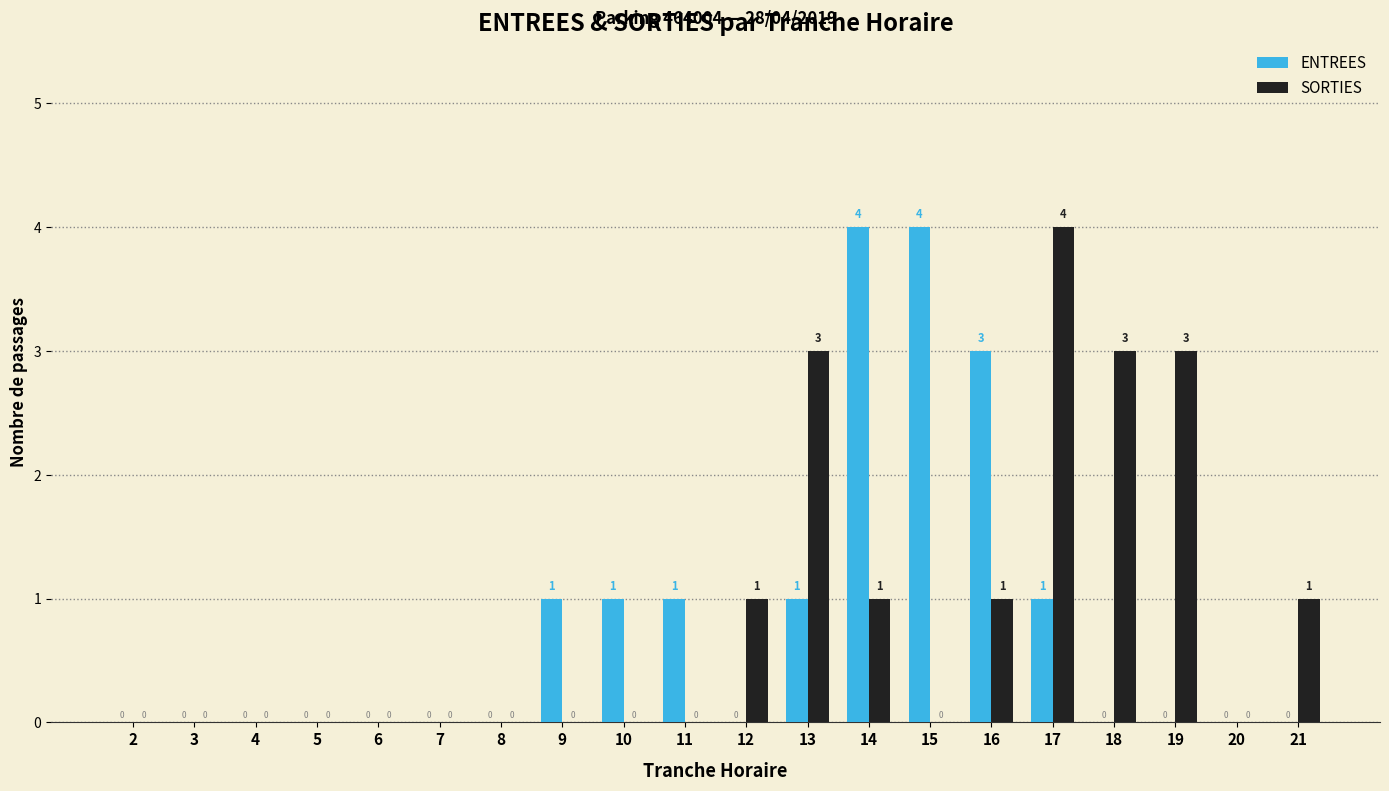

How many groups of bars are there?

20